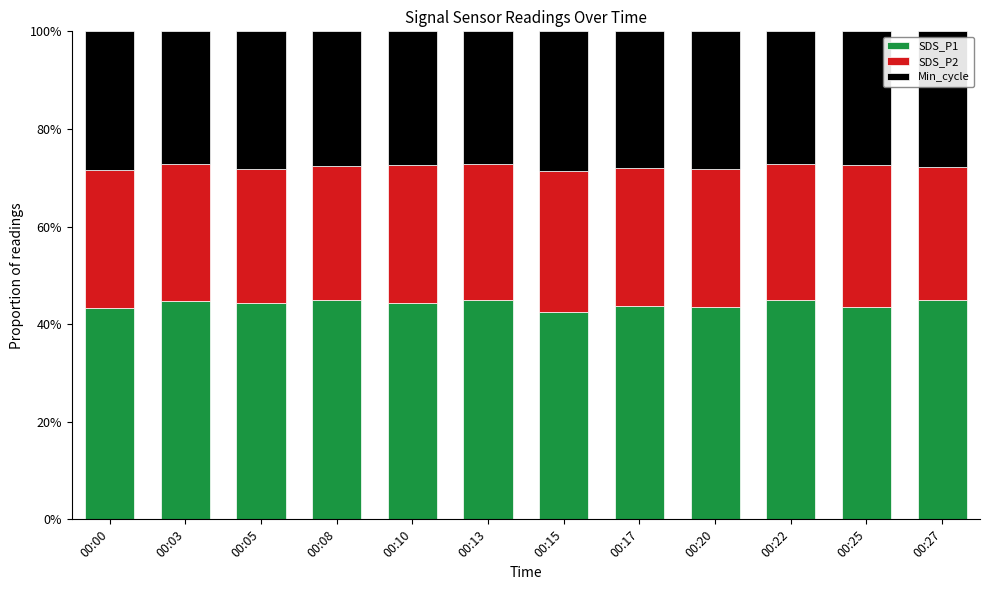

Where does the SDS_P1 series first go above 44?

00:03